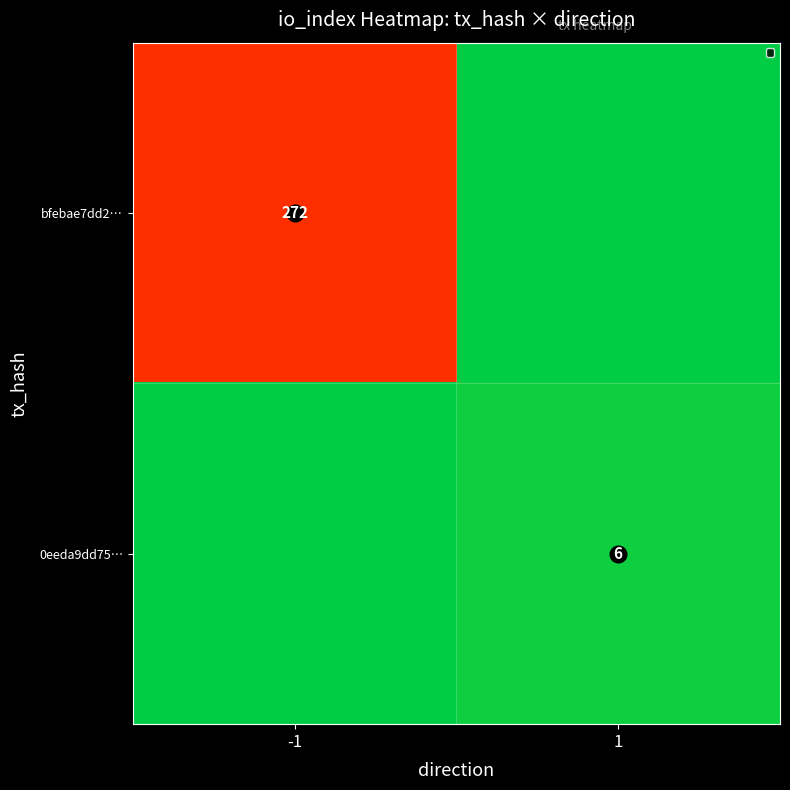

How many positive values does the 0eeda9dd75… series have?

1